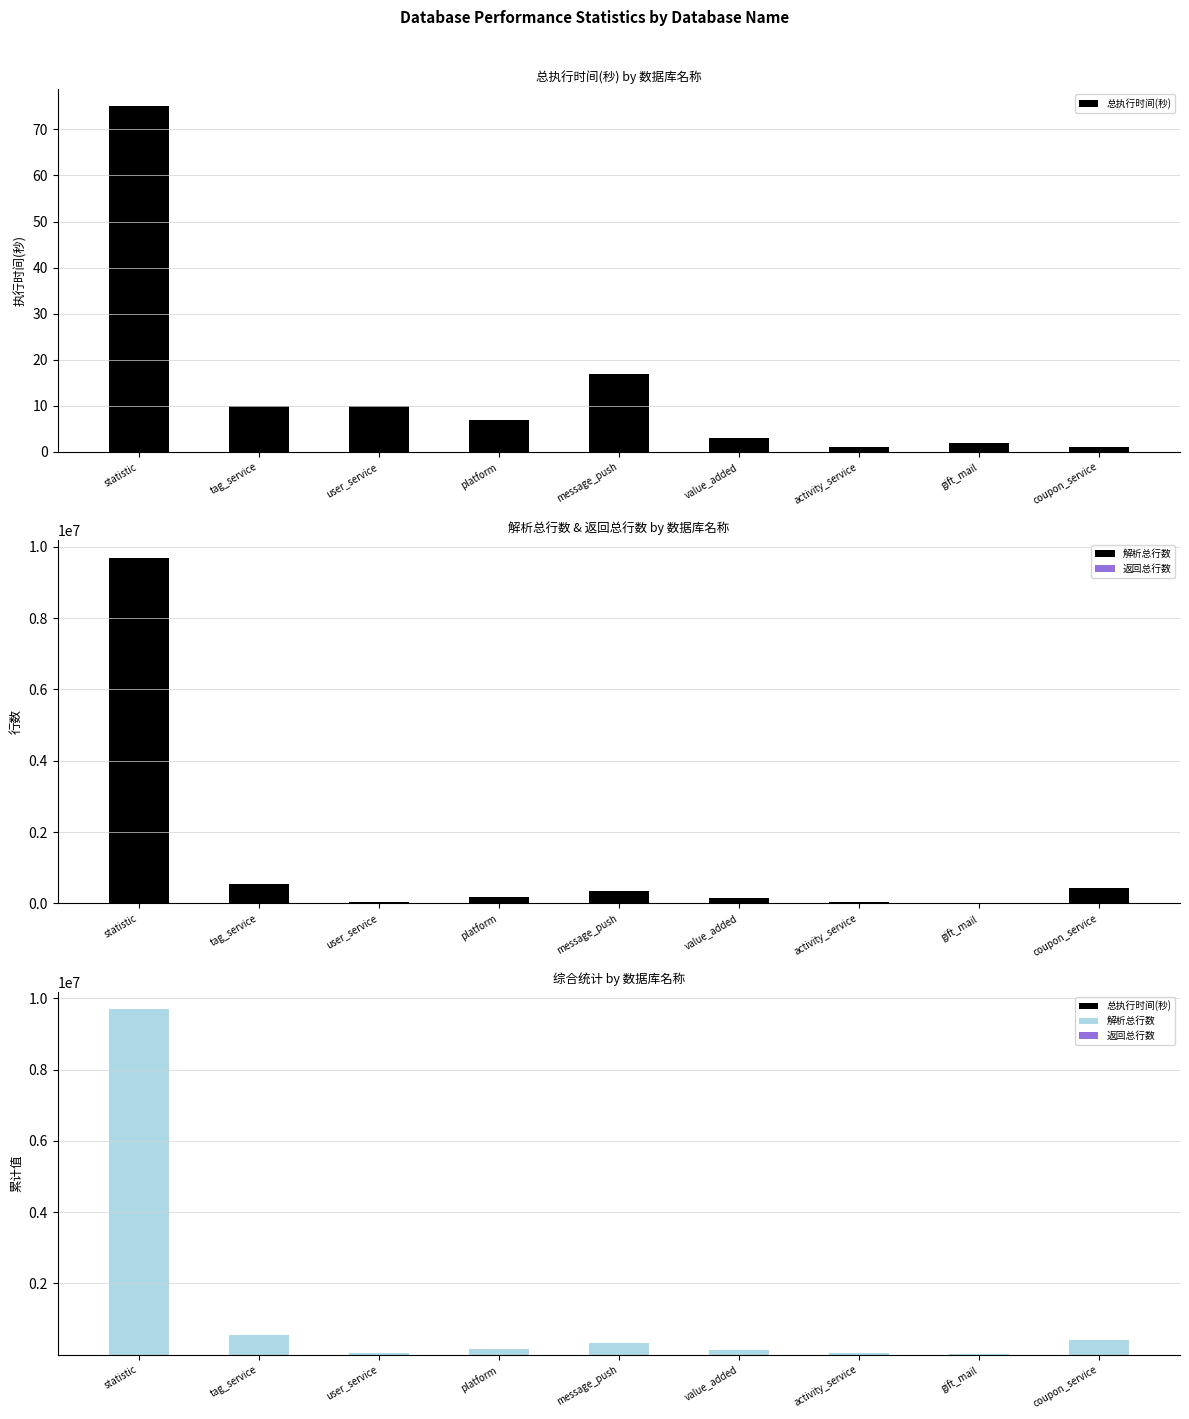

What is the greatest value displayed?

9695512